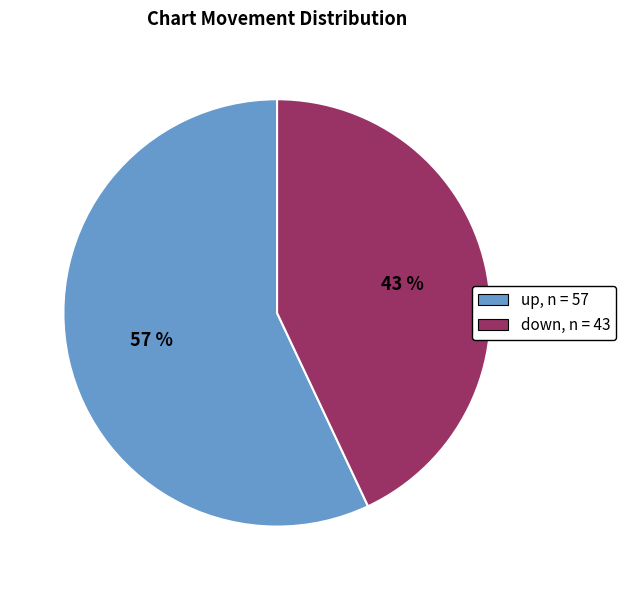

The up slice represents 57% of the pie. True or false?

True